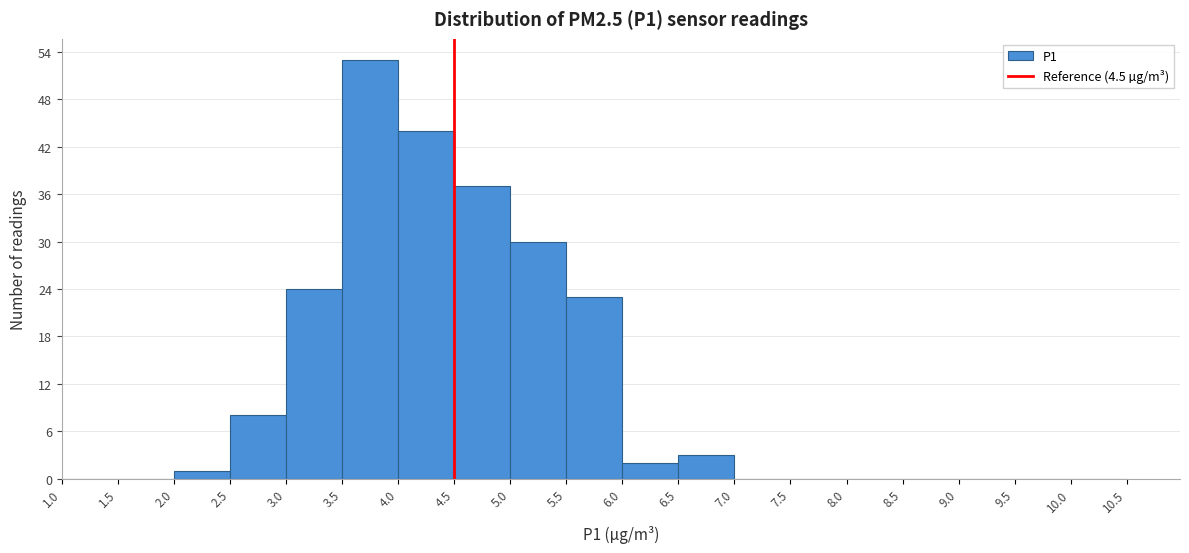

Reading left to right, list every bar in this chart as the range it spans on the x-axis followed by its height. The values are not printed on the chart, so give them approximately, as read against the axis.

1.0 to 1.5: 0
1.5 to 2.0: 0
2.0 to 2.5: 1
2.5 to 3.0: 8
3.0 to 3.5: 24
3.5 to 4.0: 53
4.0 to 4.5: 44
4.5 to 5.0: 37
5.0 to 5.5: 30
5.5 to 6.0: 23
6.0 to 6.5: 2
6.5 to 7.0: 3
7.0 to 7.5: 0
7.5 to 8.0: 0
8.0 to 8.5: 0
8.5 to 9.0: 0
9.0 to 9.5: 0
9.5 to 10.0: 0
10.0 to 10.5: 0